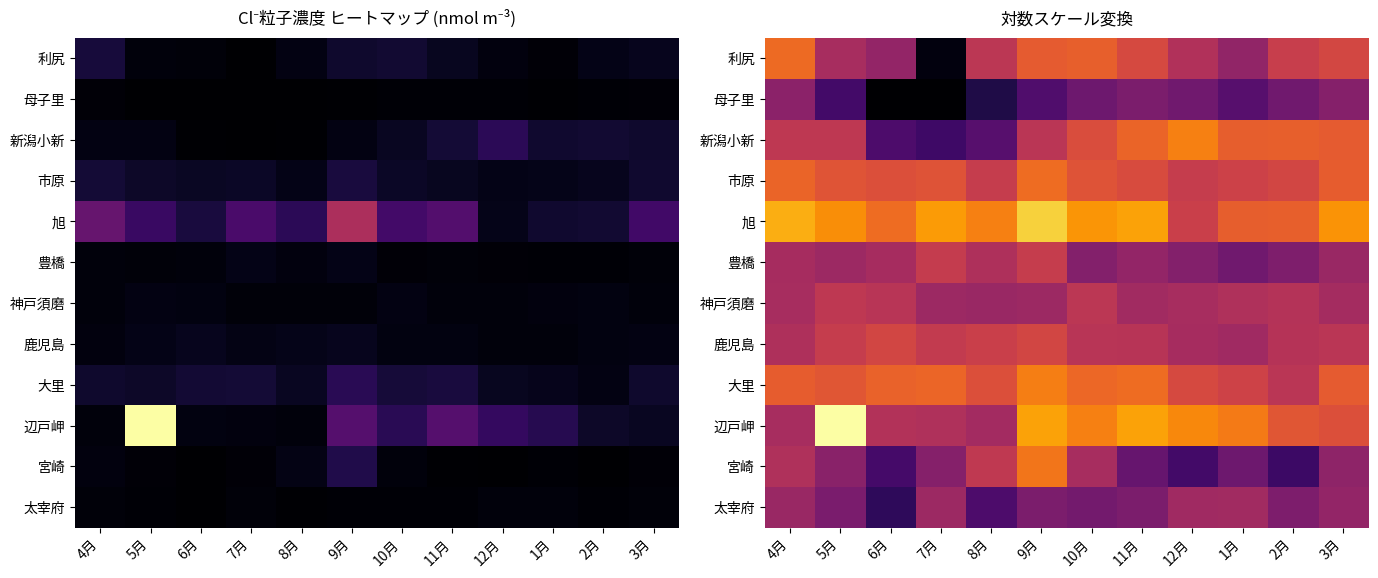

Rank the series by their maximum value, from lowest to highest.

母子里, 太宰府, 神戸須磨, 豊橋, 鹿児島, 利尻, 市原, 宮崎, 大里, 新潟小新, 旭, 辺戸岬